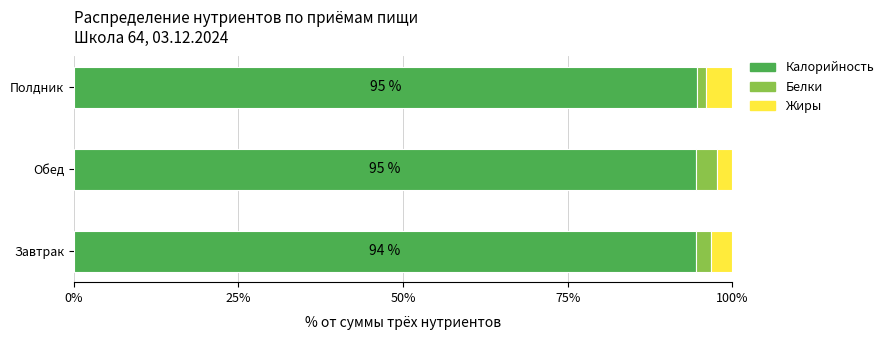

Count the number of categories in the chart.

3